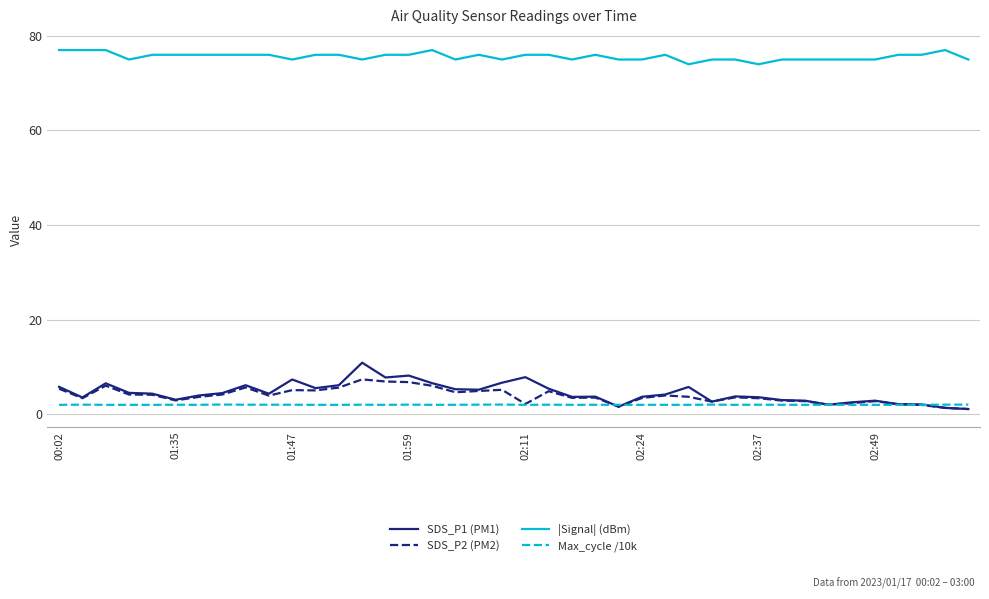

Rank the series by their maximum value, from lowest to highest.

Max_cycle /10k, SDS_P2 (PM2), SDS_P1 (PM1), |Signal| (dBm)